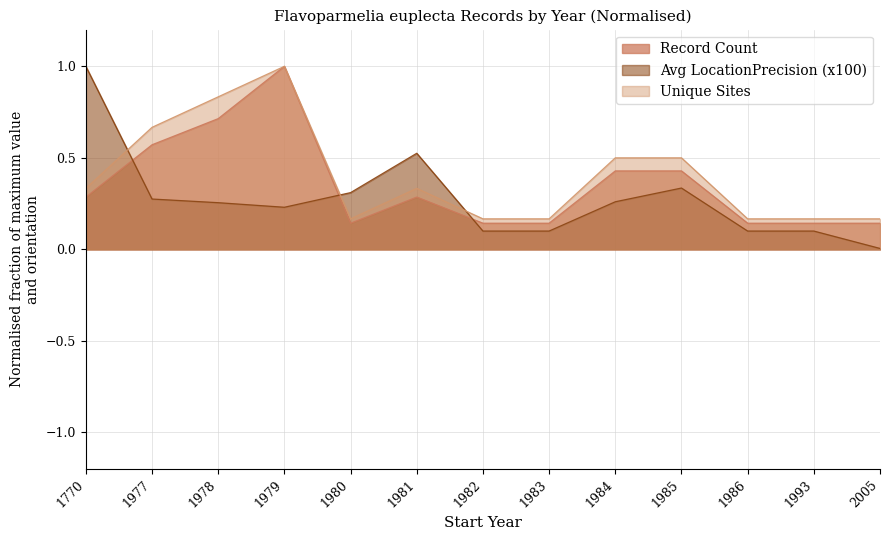

Which series changed the most between 1980 and 1981?

Avg LocationPrecision (x100)